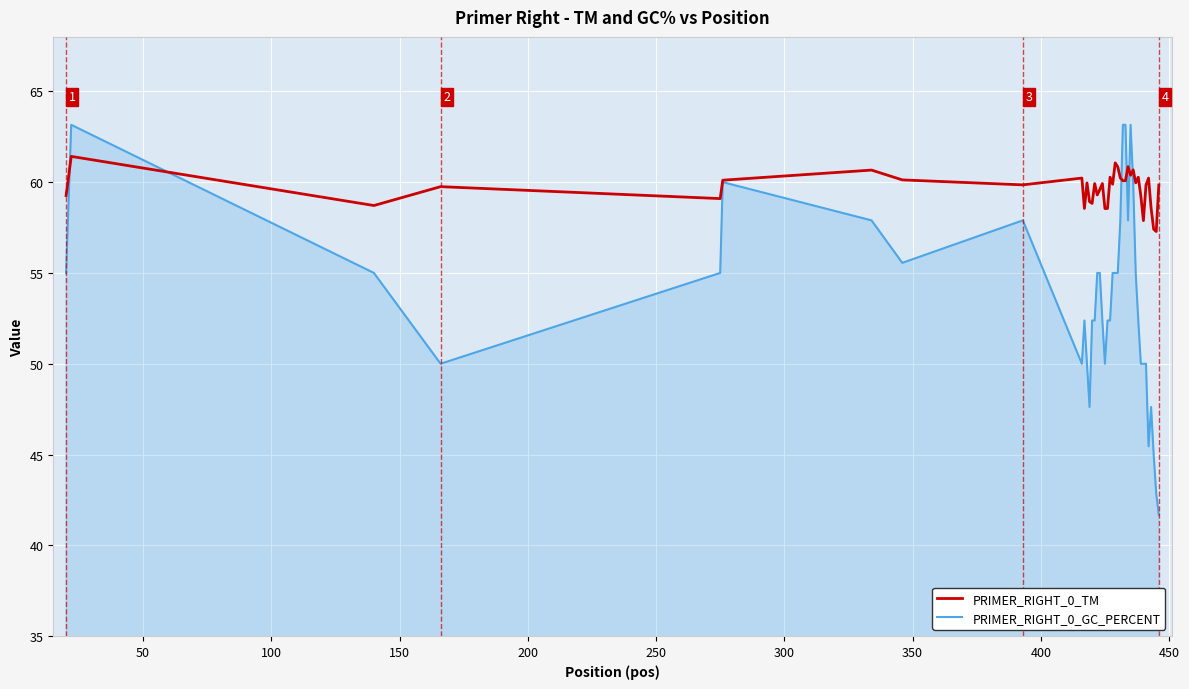

What is the difference between the maximum and second lowest values in the PRIMER_RIGHT_0_TM series?

4.0